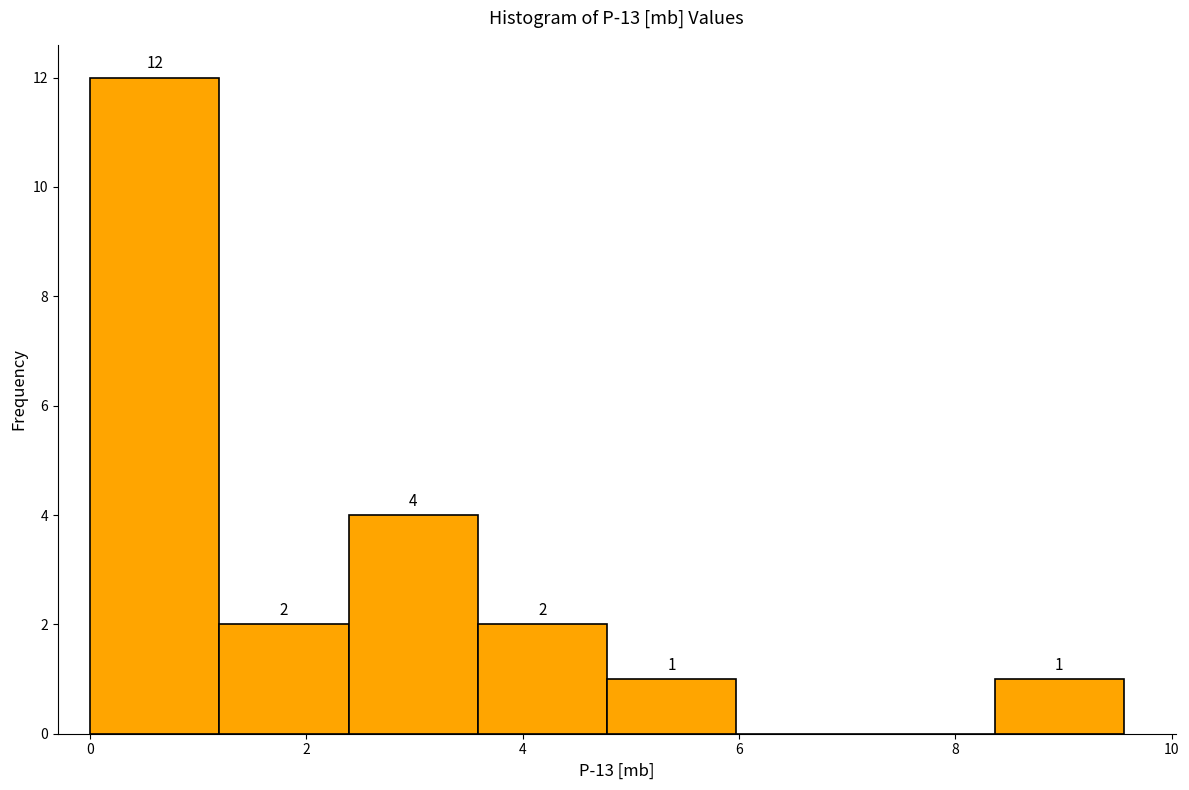

Over which range of the x-axis is the bar tallest?

0.0 to 1.2